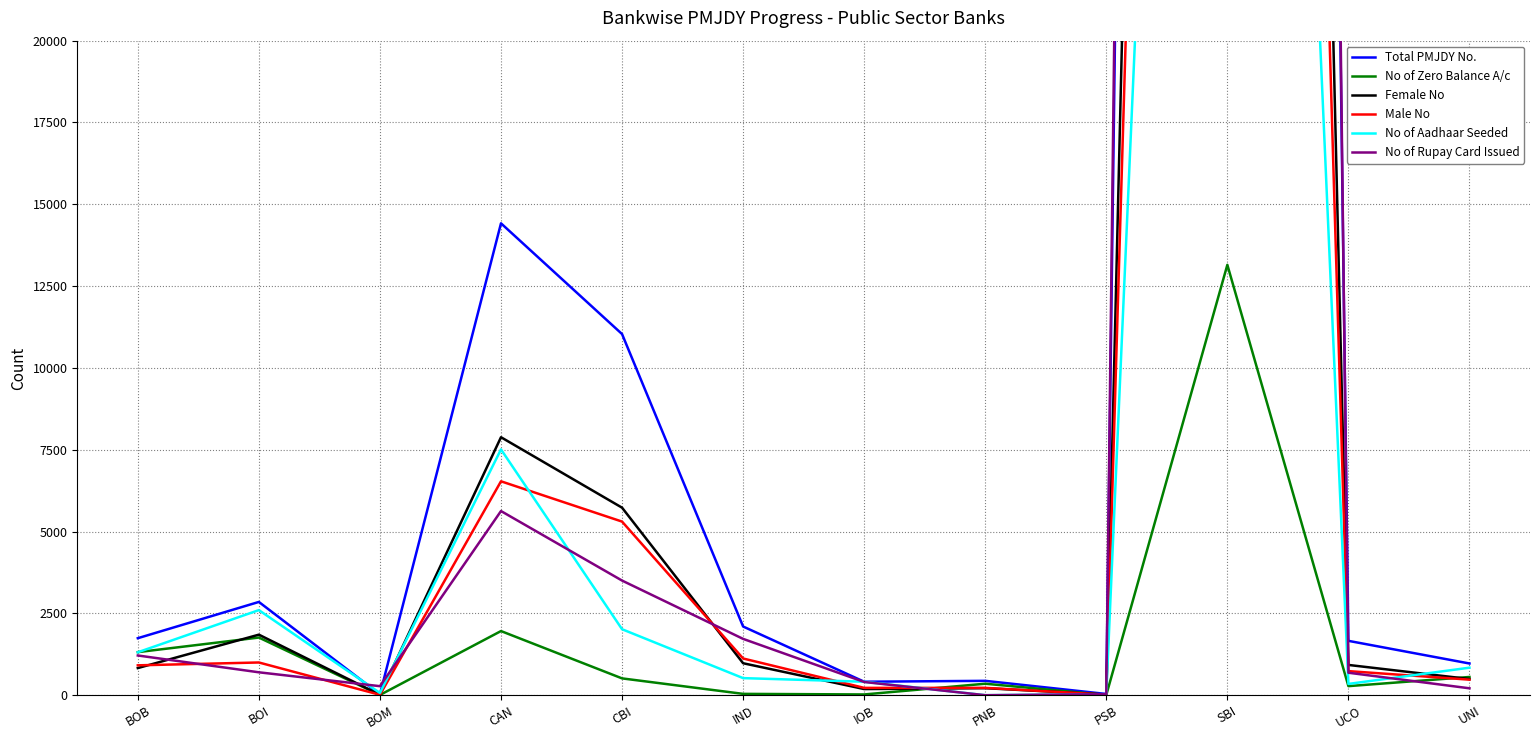

What is the difference between the second highest and second lowest values in the No of Zero Balance A/c series?

1953